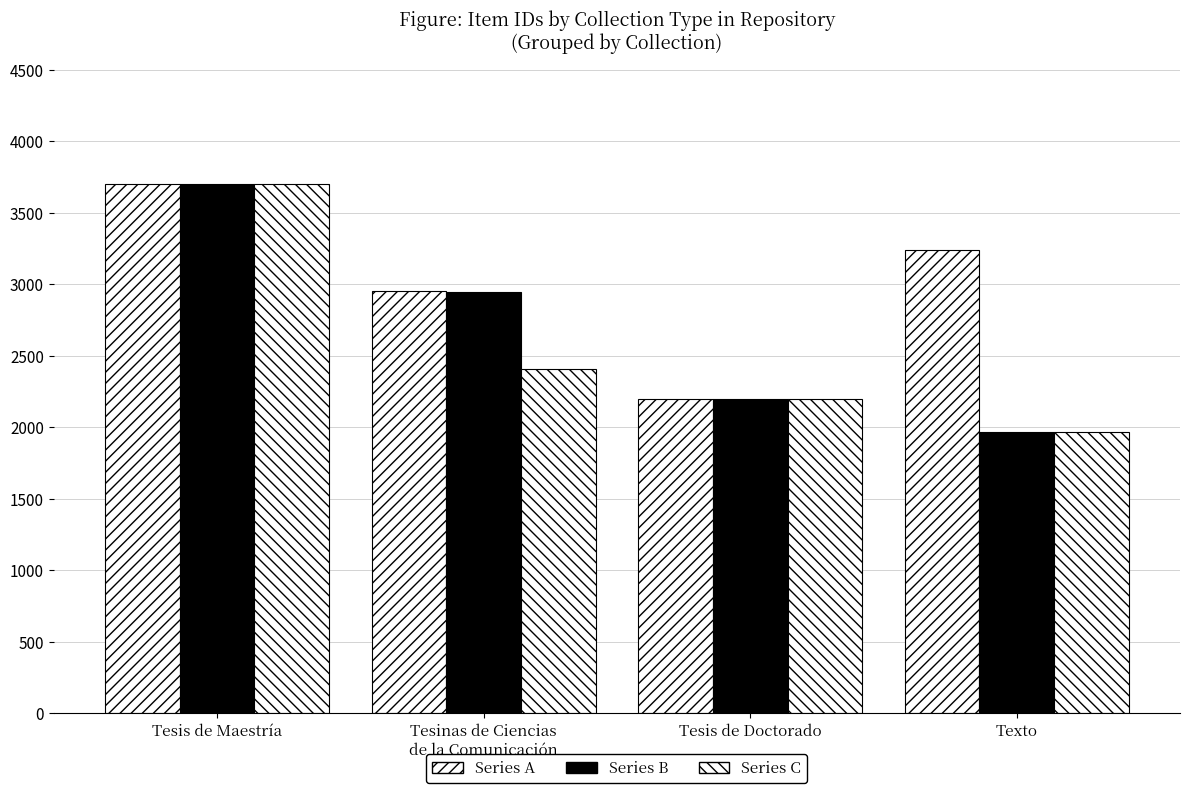

How many bars are there in each group?

3